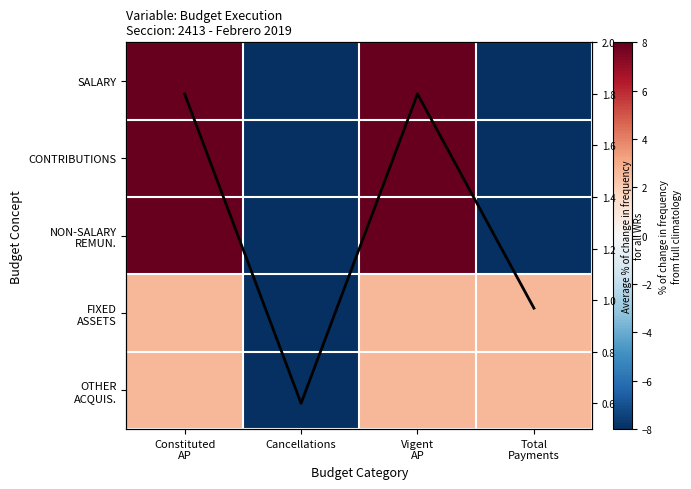

Which series has the largest total across all categories?

Average